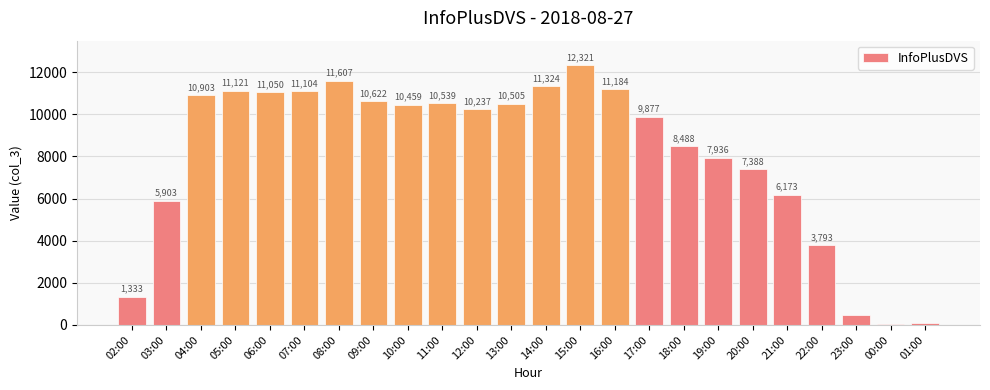

Does the chart contain any negative values?

No